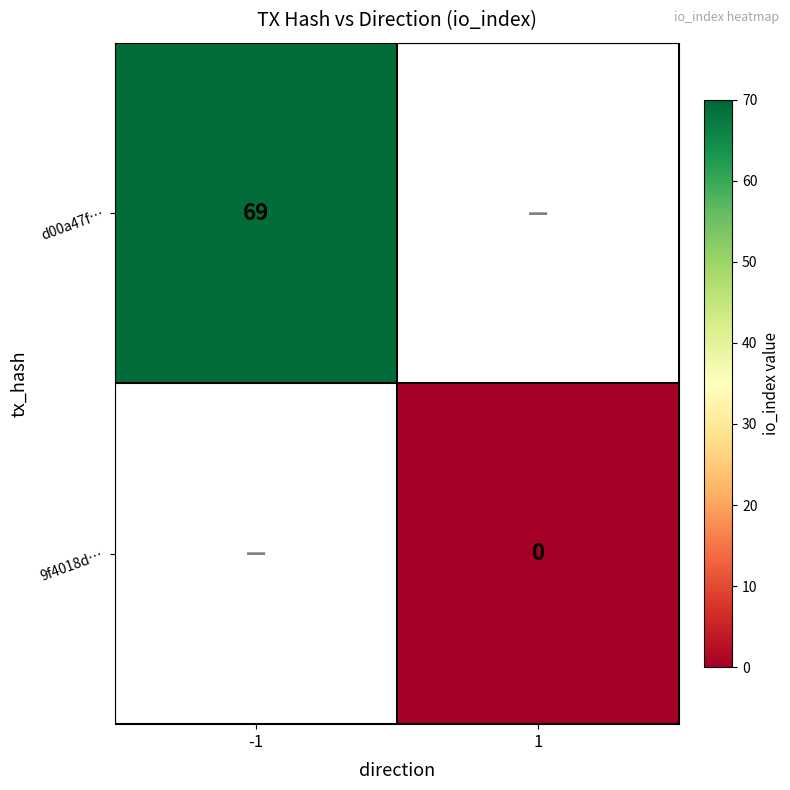

True or false: d00a47f… has a value of 69 at -1.

True